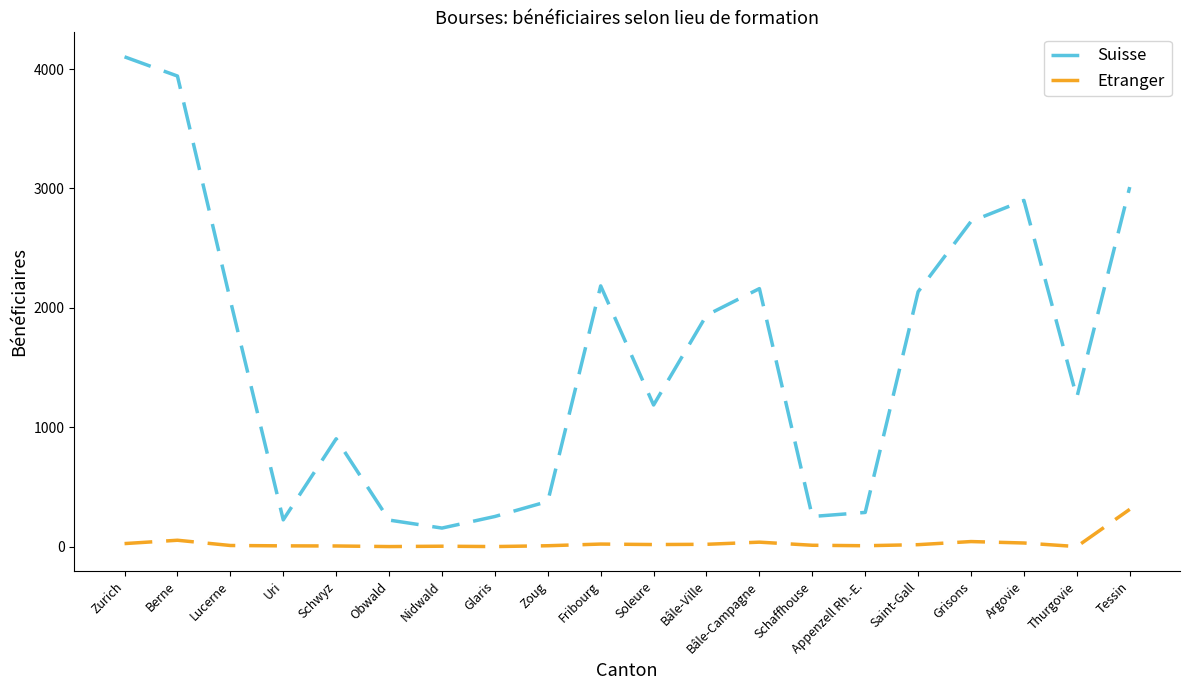

Which series has the largest total across all categories?

Suisse